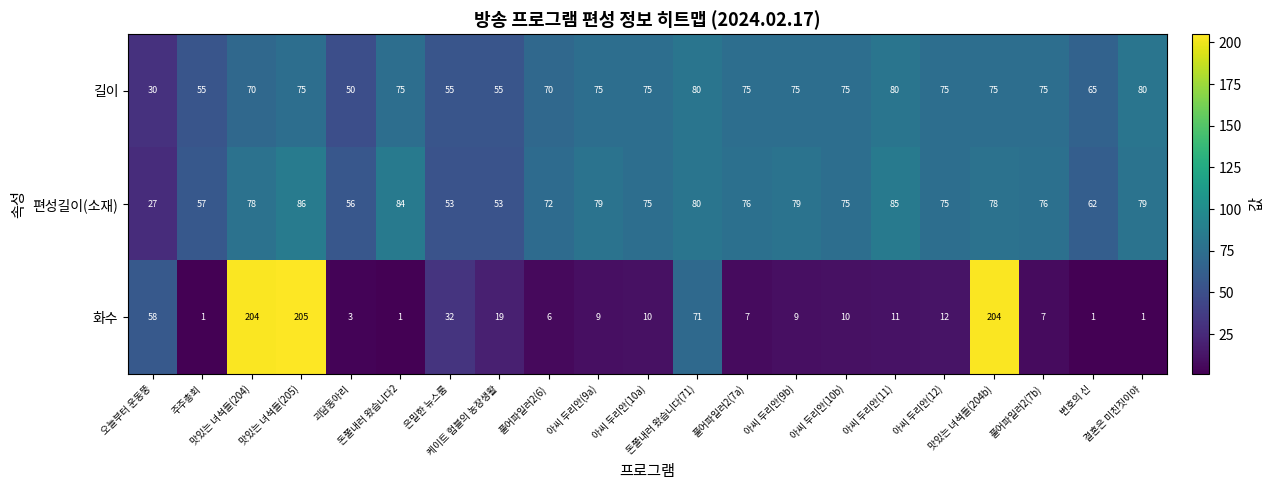

What is the greatest value displayed?

205